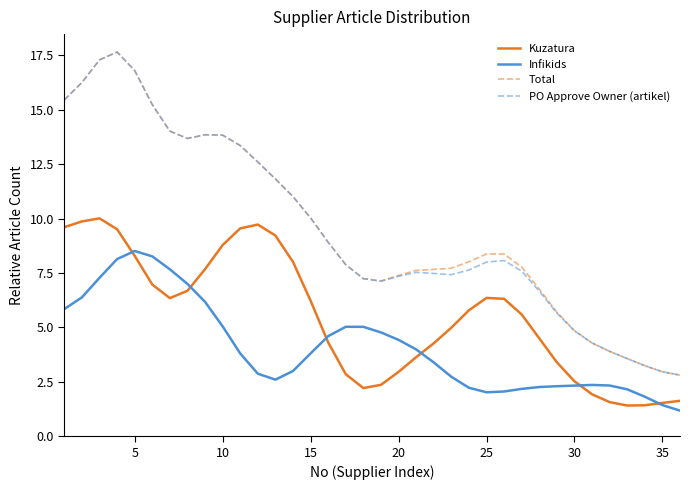

What is the difference between the maximum and minimum values in the Infikids series?

7.3